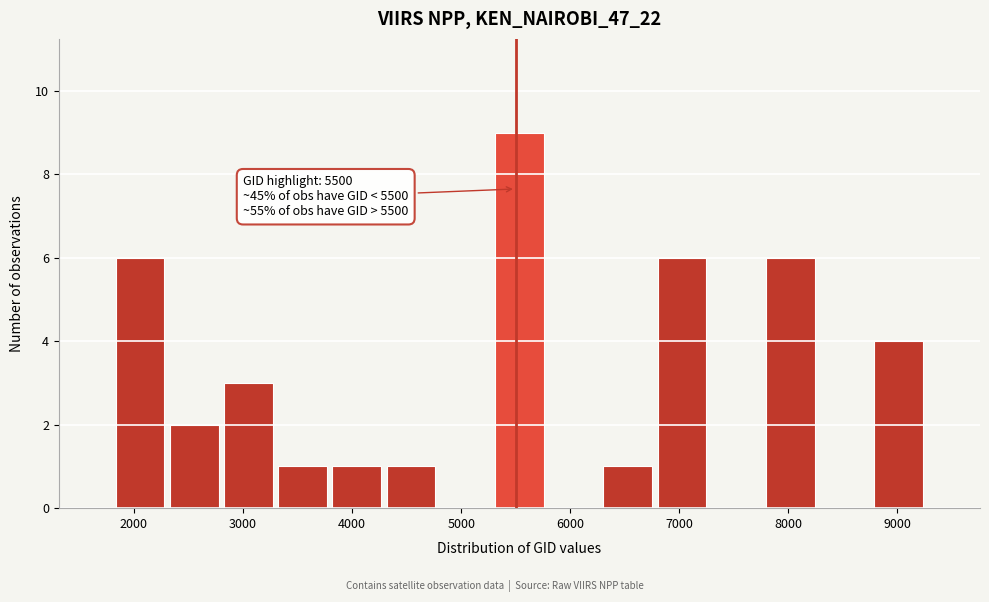

Over which range of the x-axis is the bar tallest?

5300 to 5800